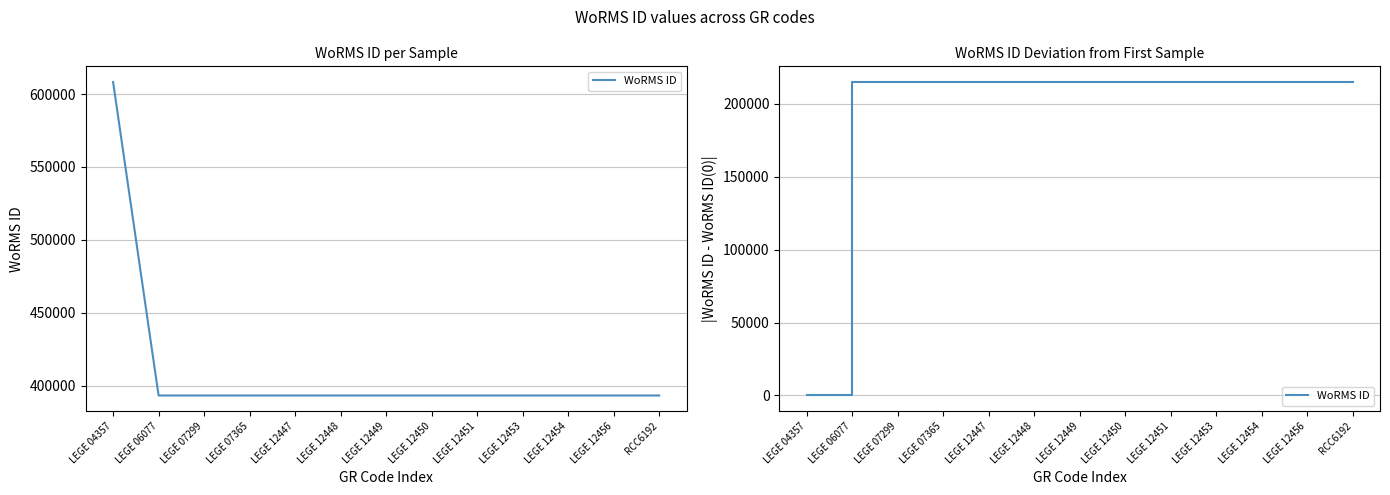

What is the sum of the values at LEGE 07365 and RCC6192?

430152